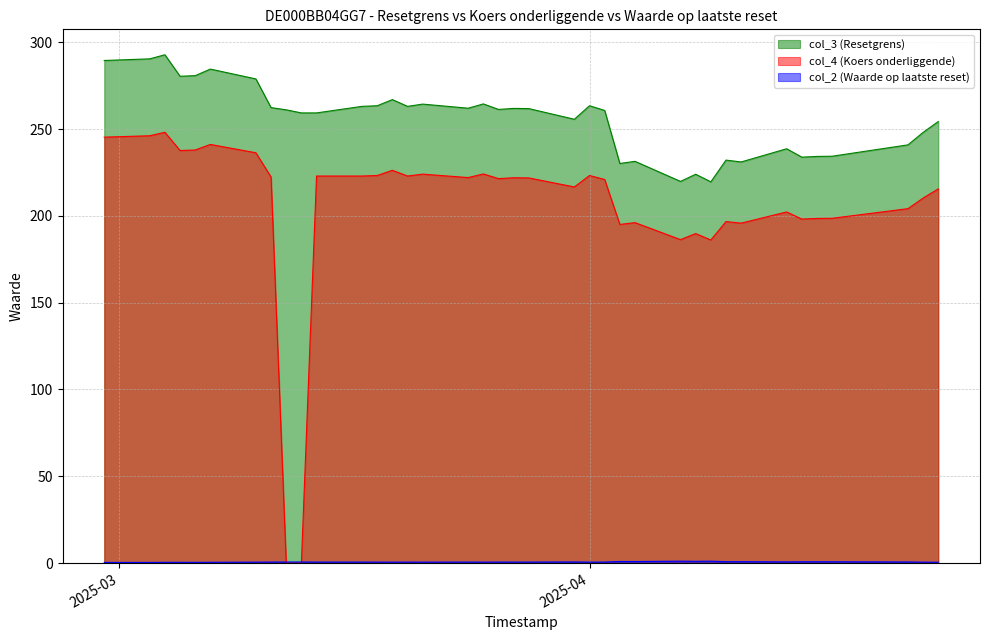

True or false: col_2 (Waarde op laatste reset) has more than 1 interior local peaks.

True